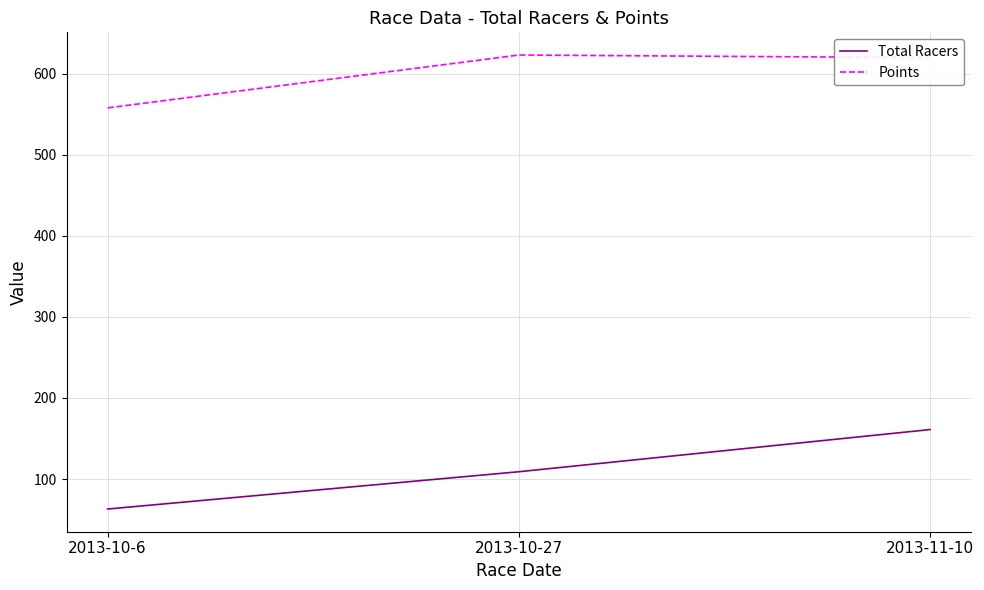

What is the sum of the Points values at 2013-10-27 and 2013-11-10?

1242.9